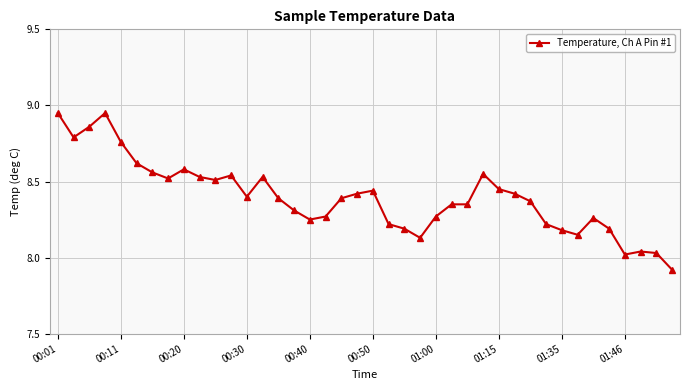

What is the difference between the second highest and second lowest values?

0.9